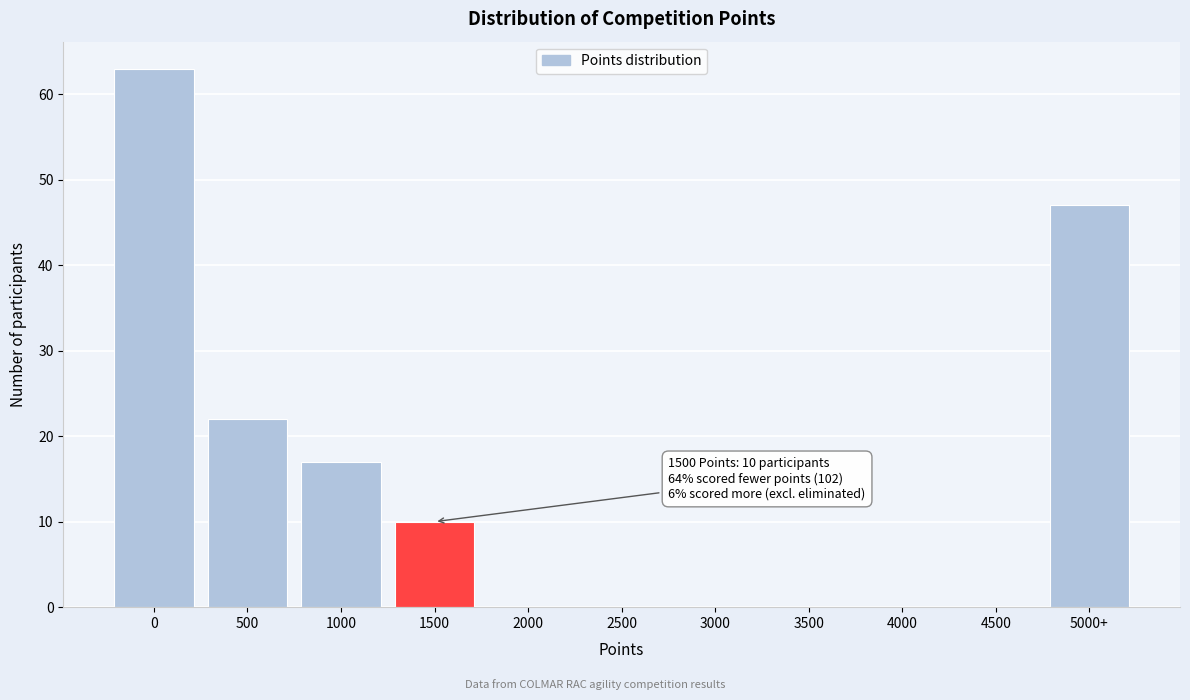

Reading left to right, extract all data points from this chart.

0=63	500=22	1000=17	1500=10	2000=0	2500=0	3000=0	3500=0	4000=0	4500=0	5000+=47